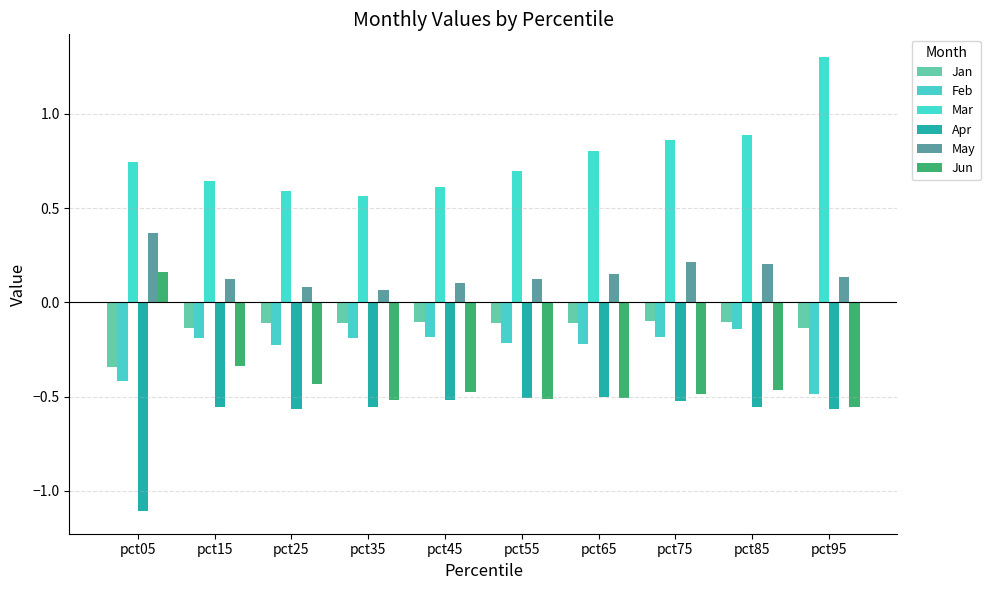

Which series has the largest total across all categories?

Mar